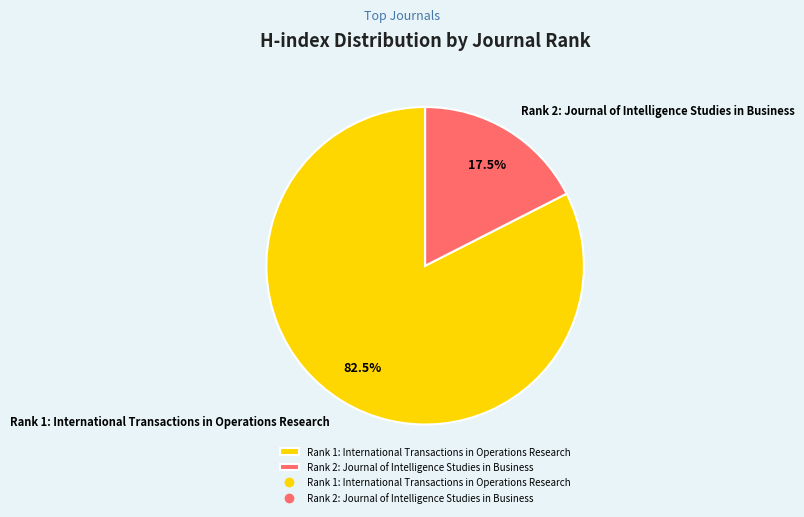

Rank the categories by value from lowest to highest.

Rank 2: Journal of Intelligence Studies in Business, Rank 1: International Transactions in Operations Research